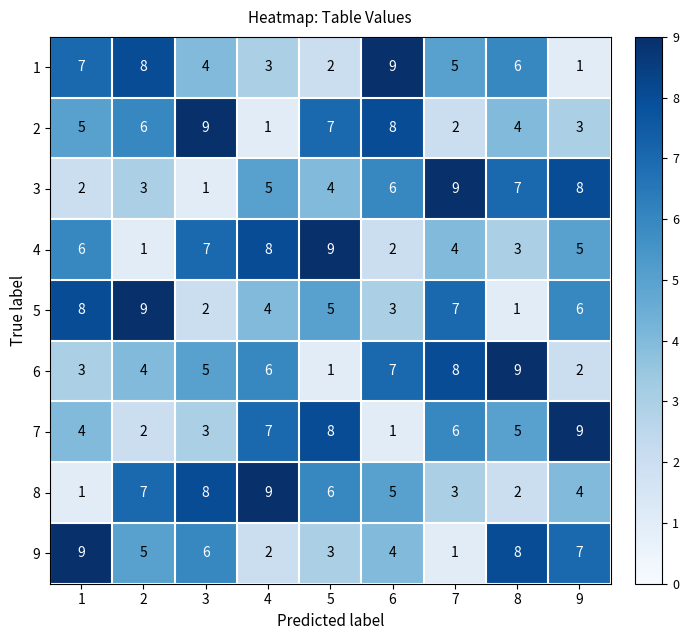

Between 7 and 8, which series saw the biggest shift?

9